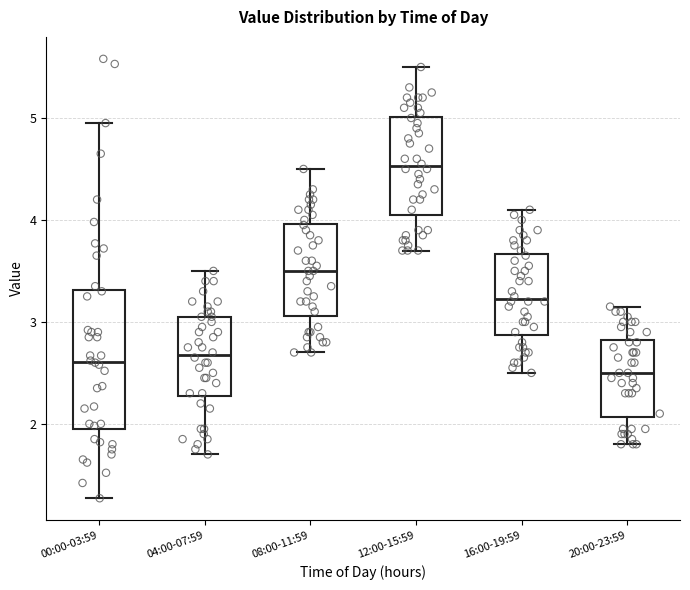

Comparing the boxes themselves (not the whiskers), which one is the tallest?

00:00-03:59